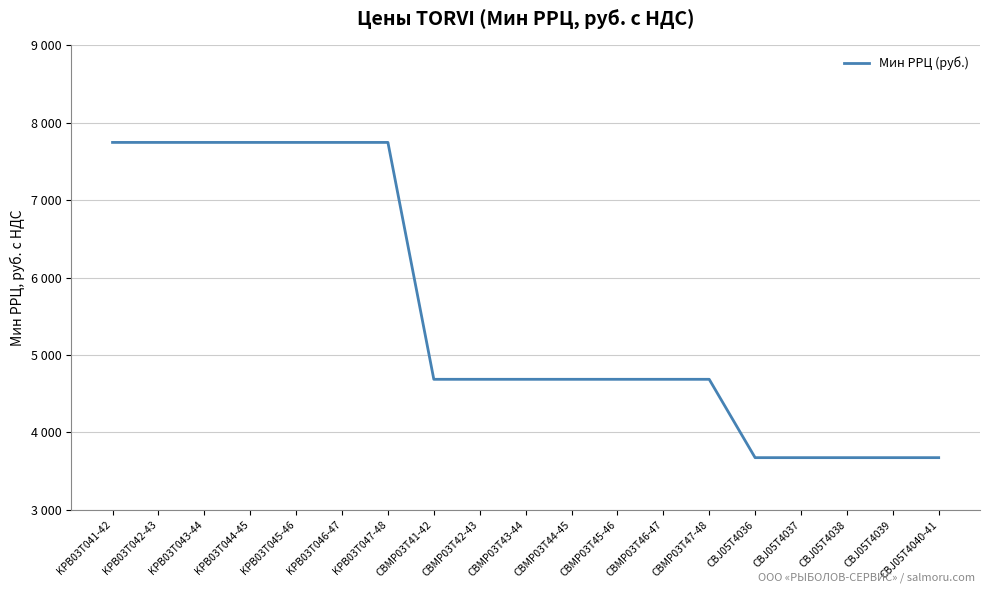

What is the sum of all values?

105413